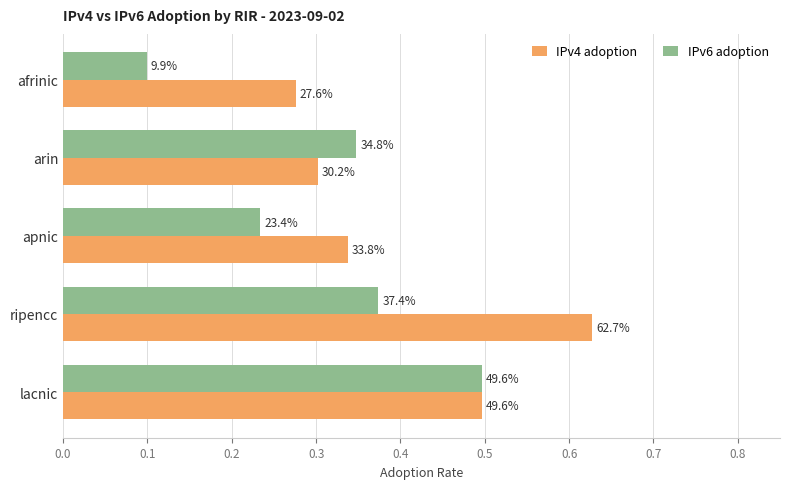

At how many categories does at least one series exceed 0?

5